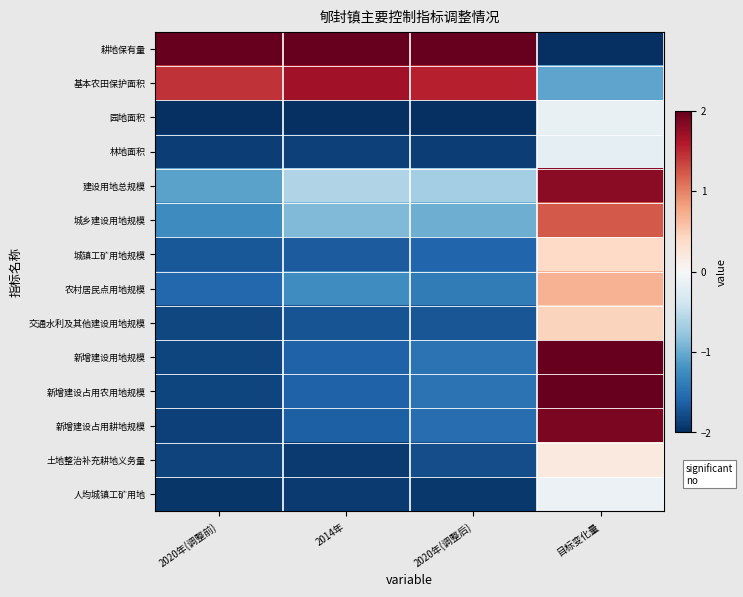

Which series has the largest range (max minus min)?

耕地保有量